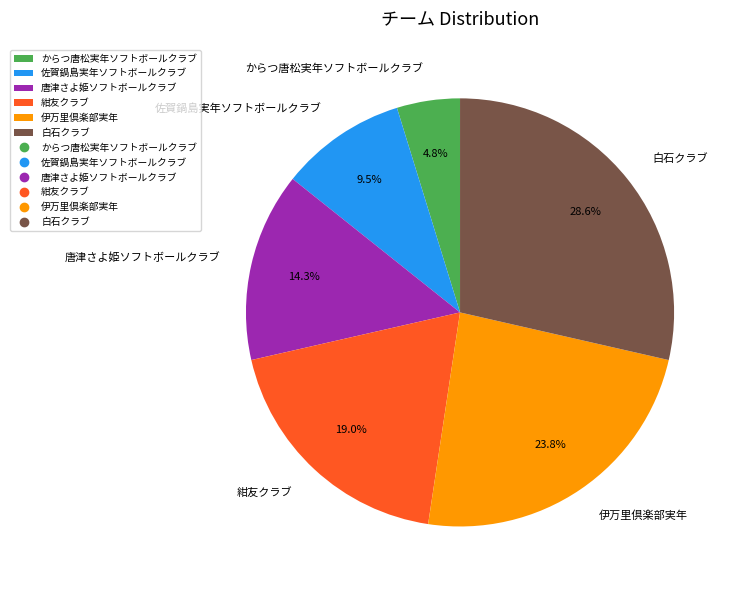

How many segments does this pie chart have?

6